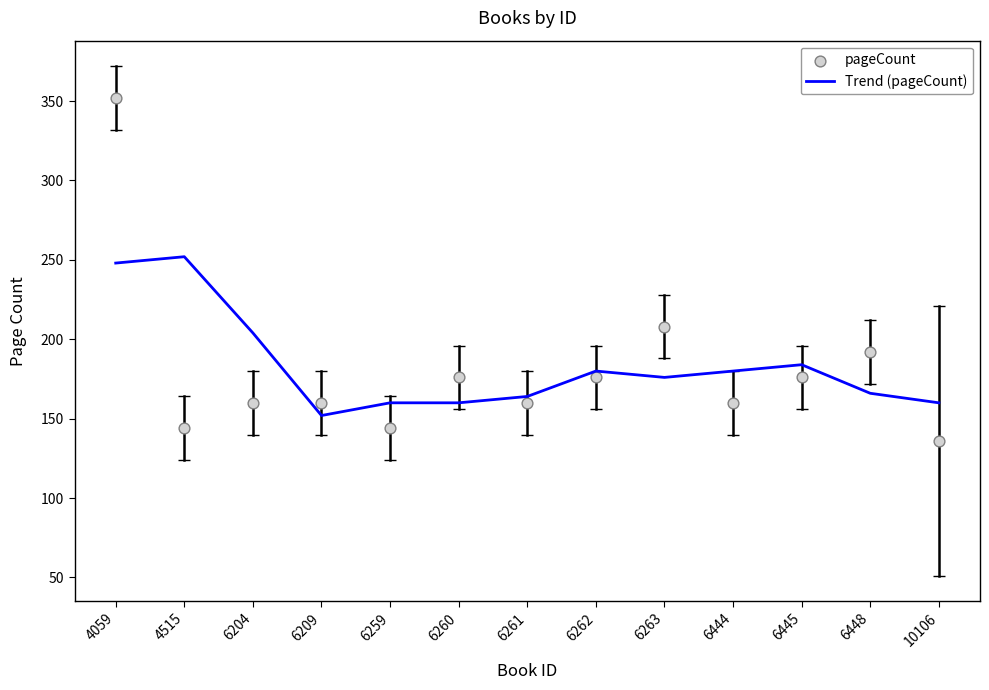

Which series has the largest Y range (max minus min)?

pageCount